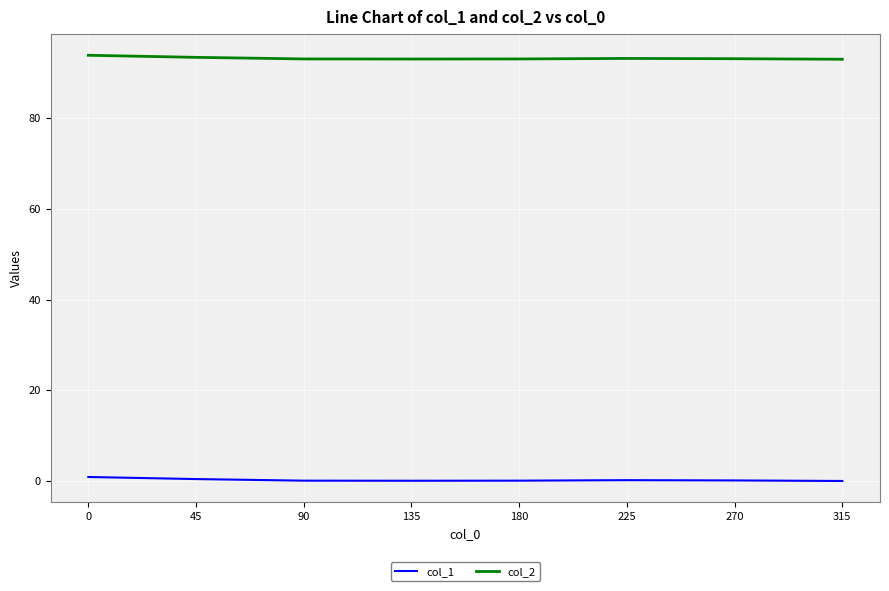

What is the difference between the highest and lowest values at 270?

93.0